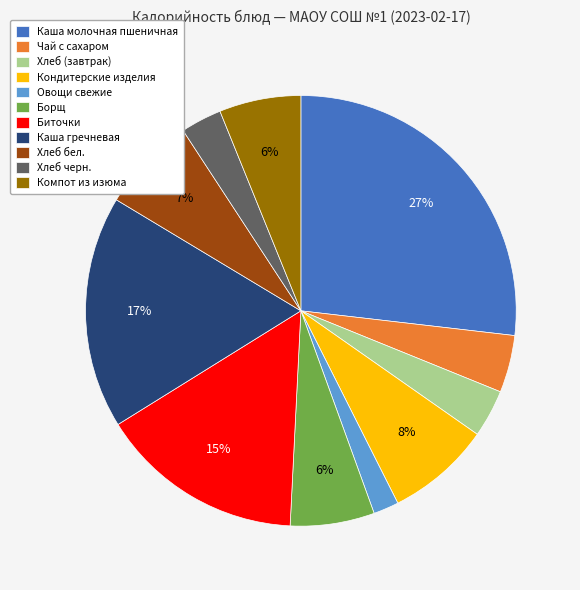

To the nearest percent, what portion does Каша гречневая represent?

17%